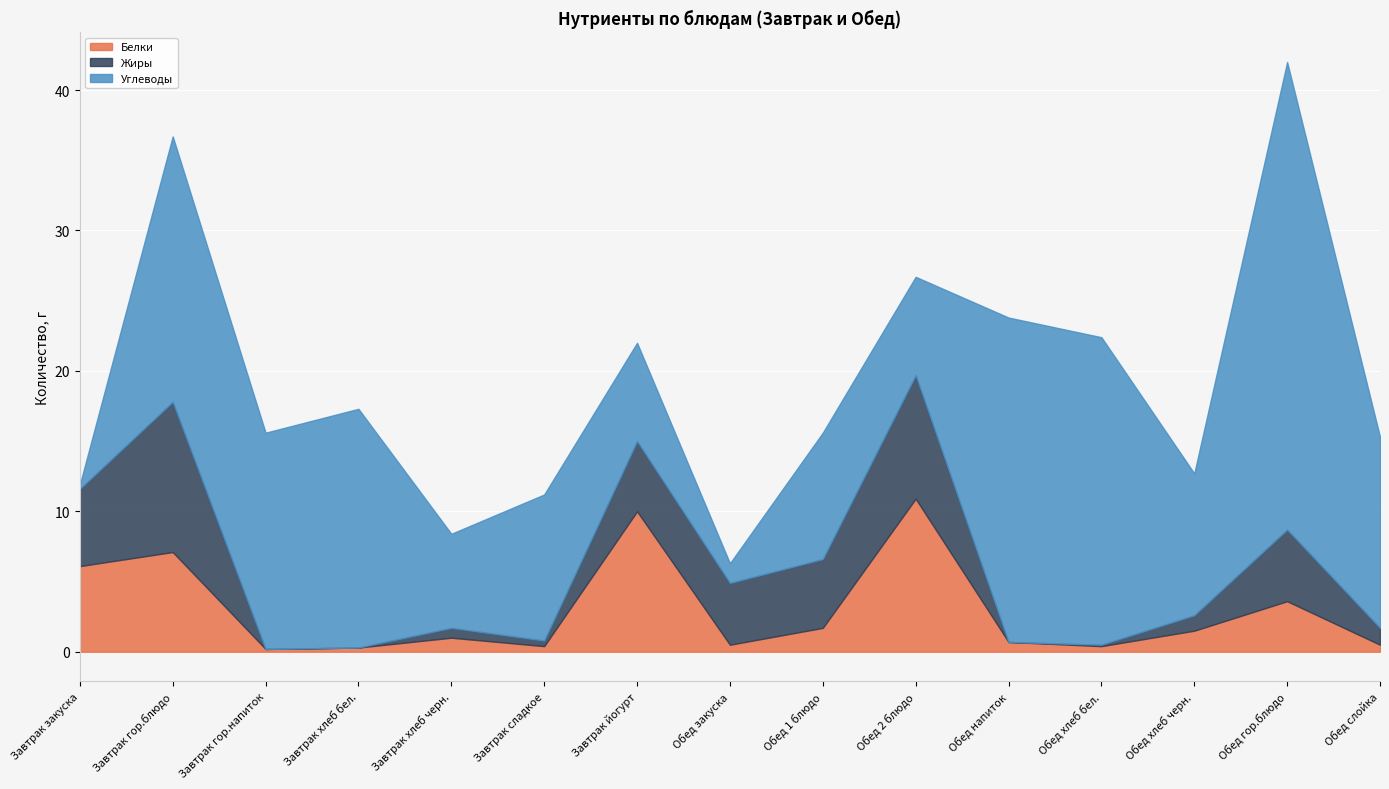

Reading left to right, list all the values displayed in this chart.

Белки: 6.1	7.1	0.2	0.3	1.0	0.4	10.0	0.5	1.7	10.9	0.7	0.4	1.5	3.6	0.5
Жиры: 5.5	10.7	0.0	0.0	0.7	0.4	5.0	4.4	4.9	8.8	0.0	0.1	1.1	5.1	1.2
Углеводы: 0.3	18.9	15.4	17.0	6.7	10.4	7.0	1.4	9.0	7.0	23.1	21.9	10.1	33.3	13.6